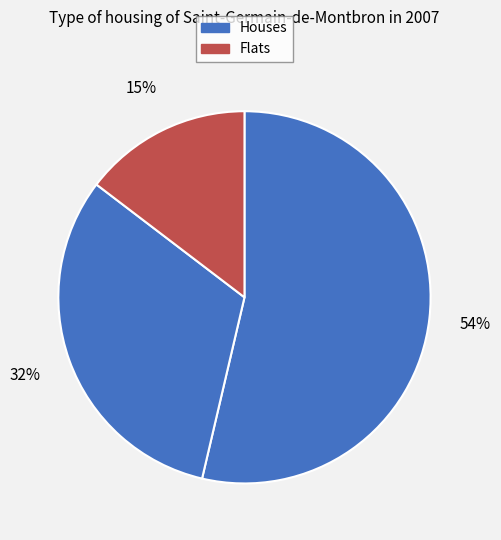

Count the number of slices in the pie.

3